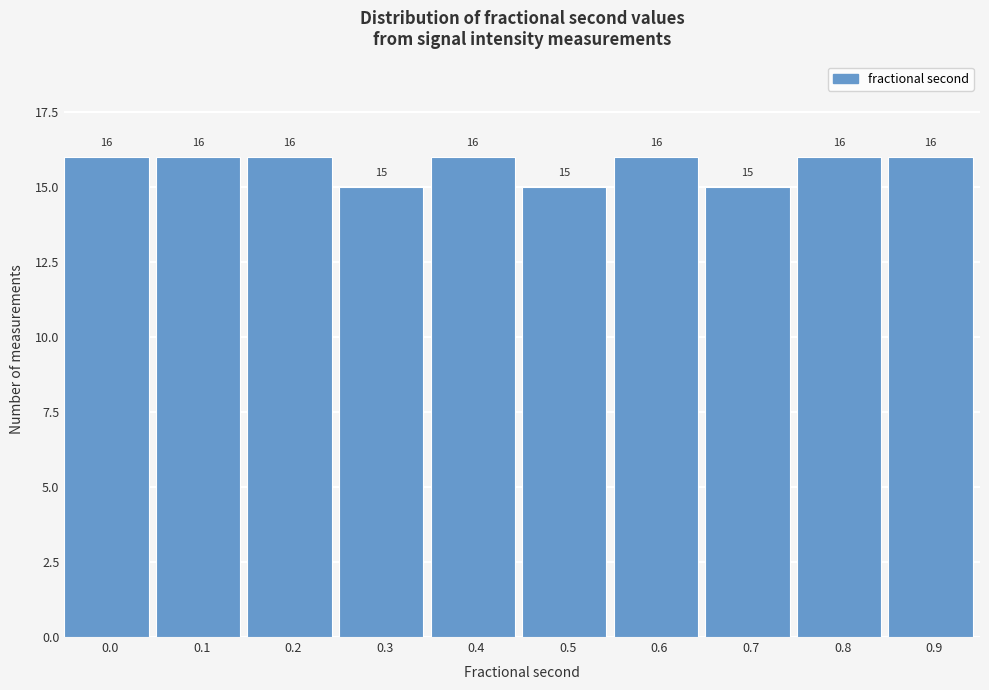

Reading right to left, list all the values displayed in this chart.

0.9=16	0.8=16	0.7=15	0.6=16	0.5=15	0.4=16	0.3=15	0.2=16	0.1=16	0.0=16